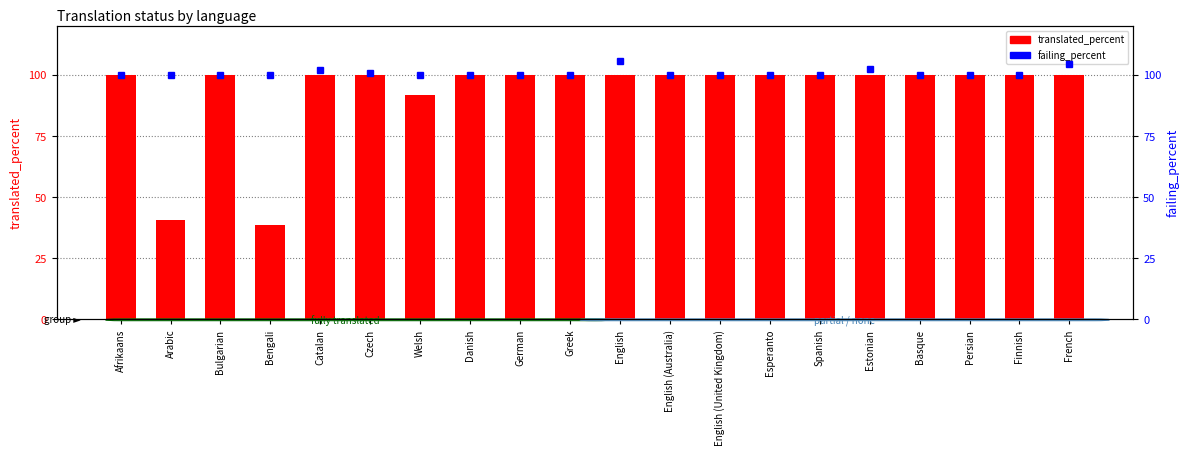

Reading left to right, transcribe all the data shown in this chart.

100.0	40.8	100.0	38.7	100.0	100.0	91.8	100.0	100.0	100.0	100.0	100.0	100.0	100.0	100.0	100.0	100.0	100.0	100.0	100.0